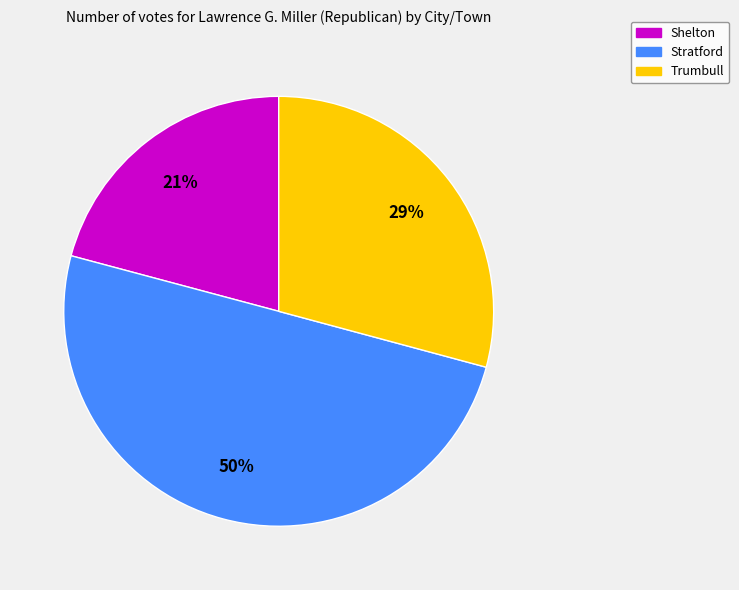

Combined, do Stratford and Shelton account for over 50%?

Yes